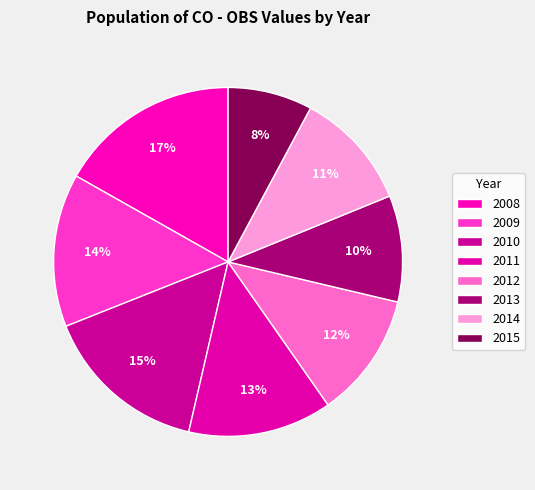

Which has a higher value, 2008 or 2015?

2008